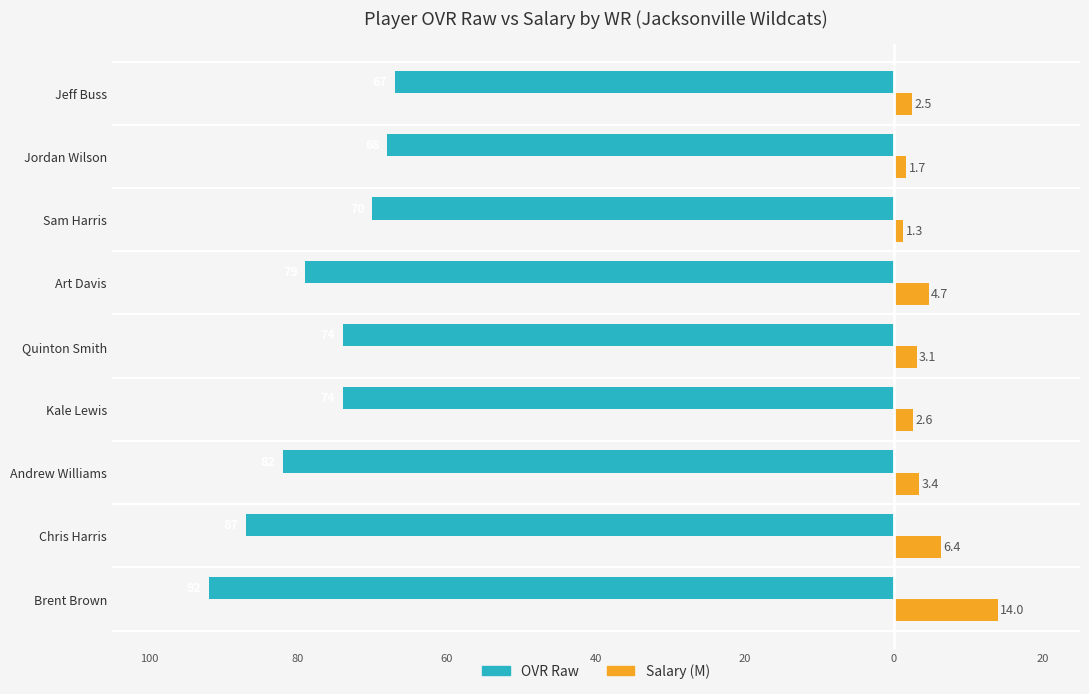

What are all the series names shown in the legend?

OVR Raw, Salary (M)